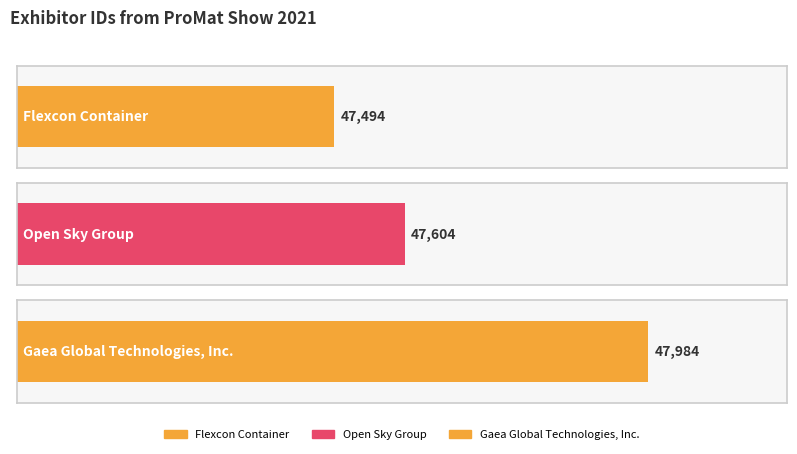

What is the sum of the values at Open Sky Group and Flexcon Container?

95098